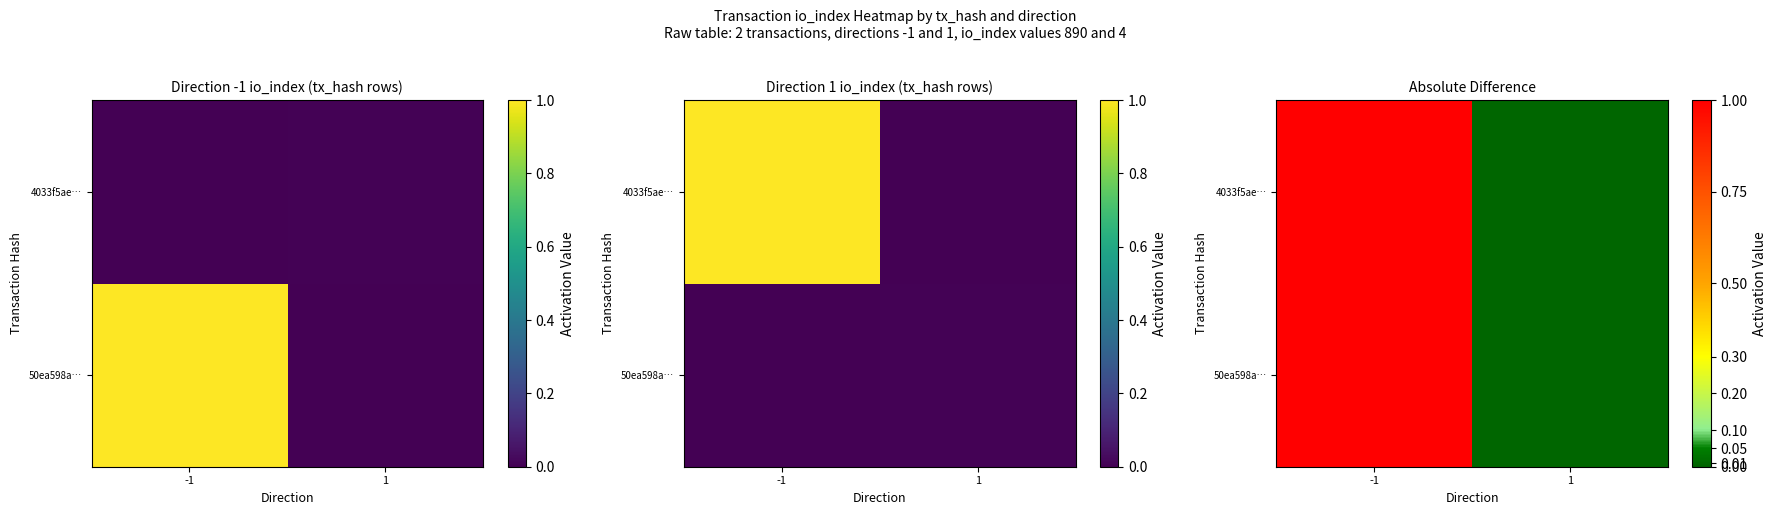

Rank the series by their maximum value, from highest to lowest.

50ea598a…, 4033f5ae…